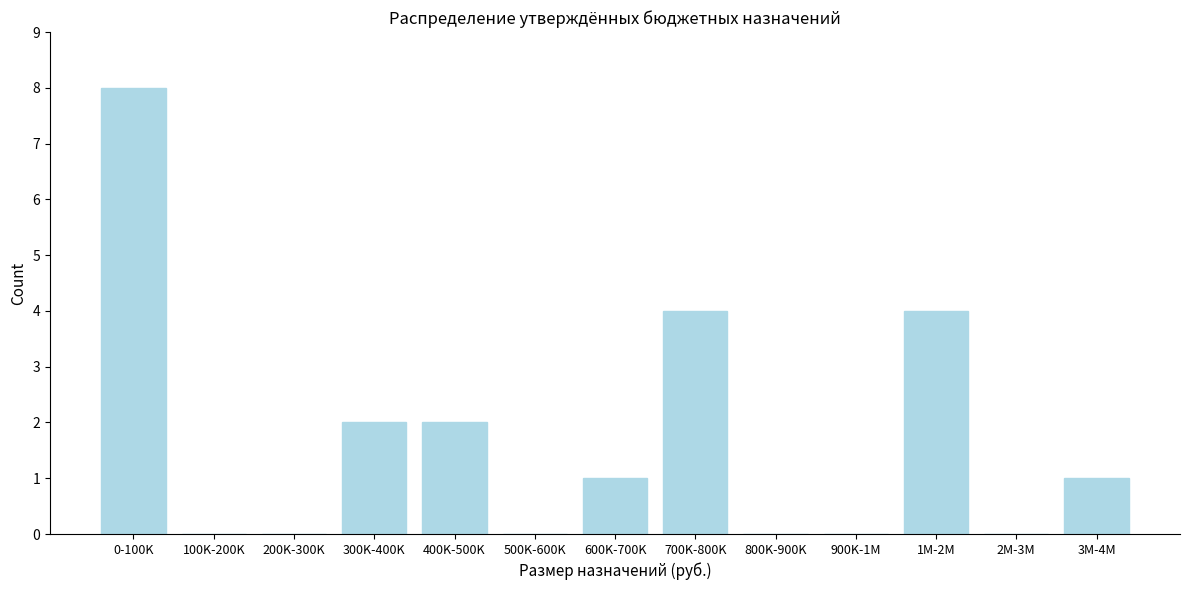

Reading right to left, extract all data points from this chart.

3M-4M=1	2M-3M=0	1M-2M=4	900K-1M=0	800K-900K=0	700K-800K=4	600K-700K=1	500K-600K=0	400K-500K=2	300K-400K=2	200K-300K=0	100K-200K=0	0-100K=8